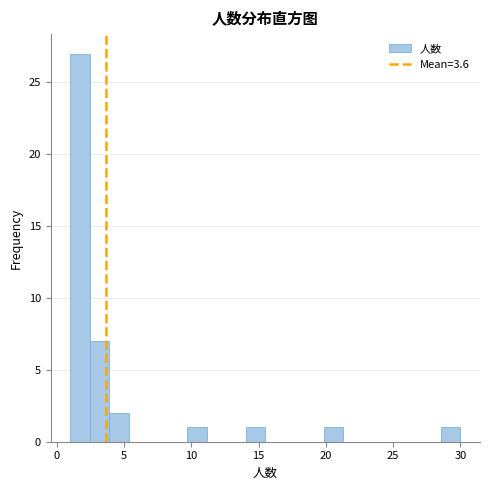

Read against the x-axis, roughly where is the centre of the tallest bar?

1.5